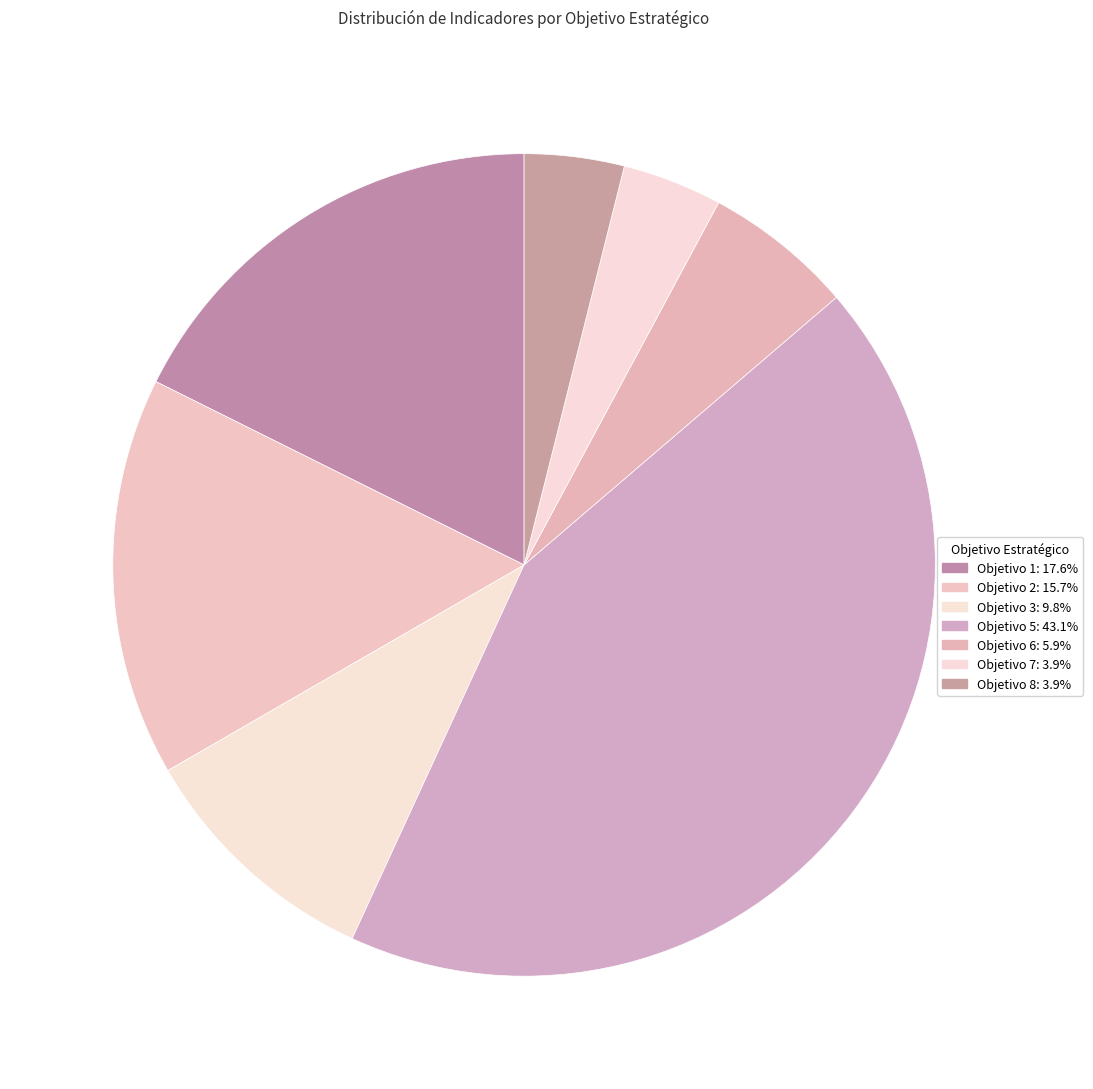

To the nearest percent, what is the difference between the largest and smallest slice percentages?

39%